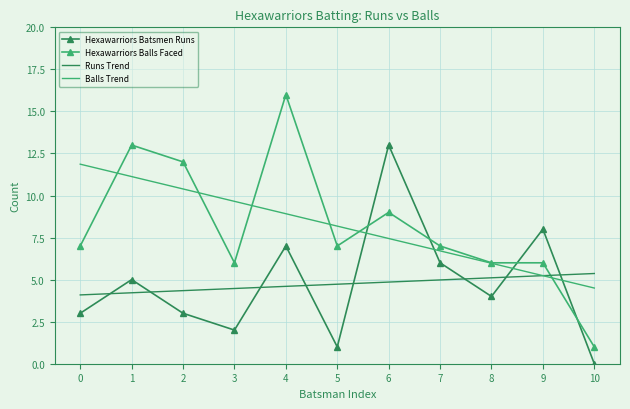

What is the maximum value shown in the chart?

16.0